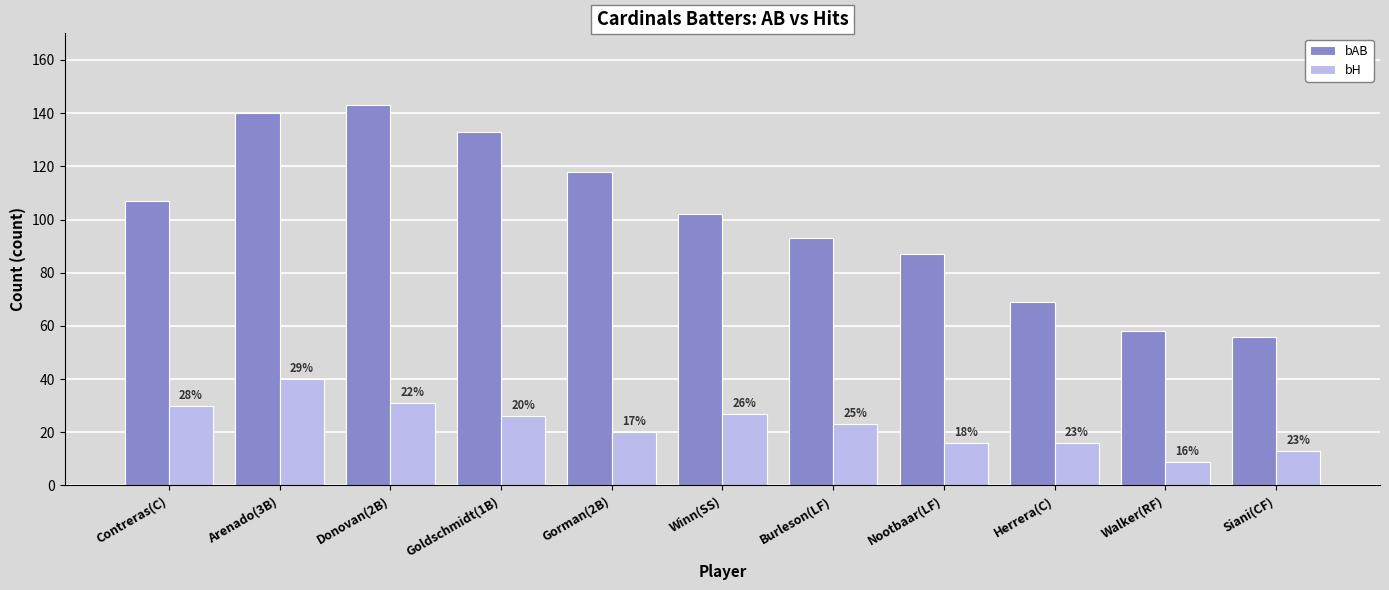

What are all the series names shown in the legend?

bAB, bH